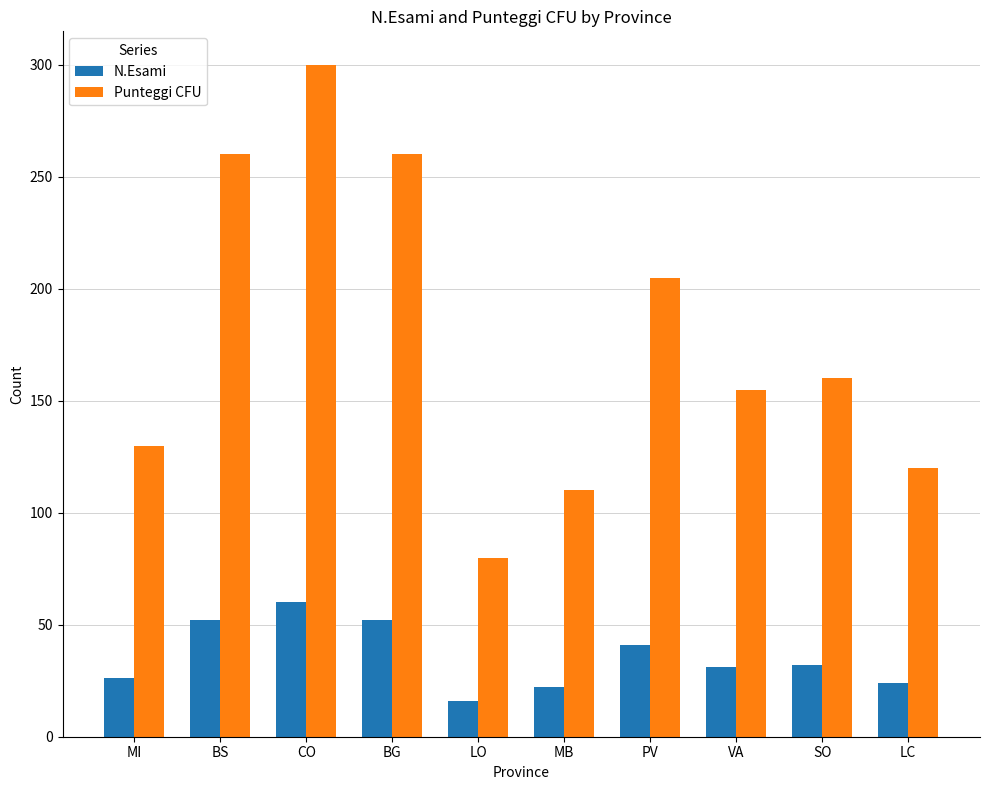

What is the difference between the maximum and second lowest values in the Punteggi CFU series?

190